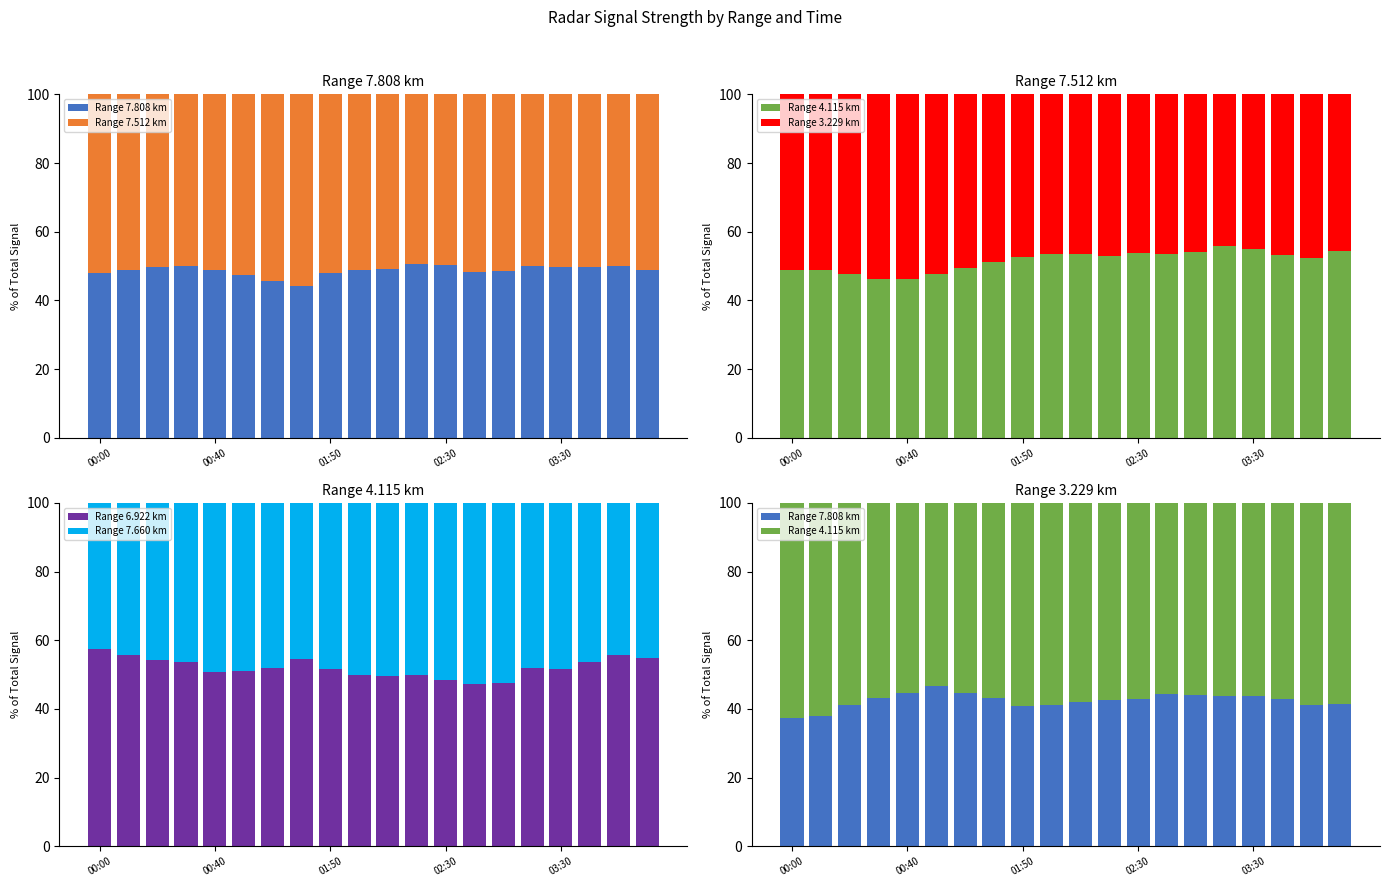

List the series in order of their peak value, highest first.

Range 4.115 km, Range 6.922 km, Range 7.512 km, Range 3.229 km, Range 7.660 km, Range 7.808 km